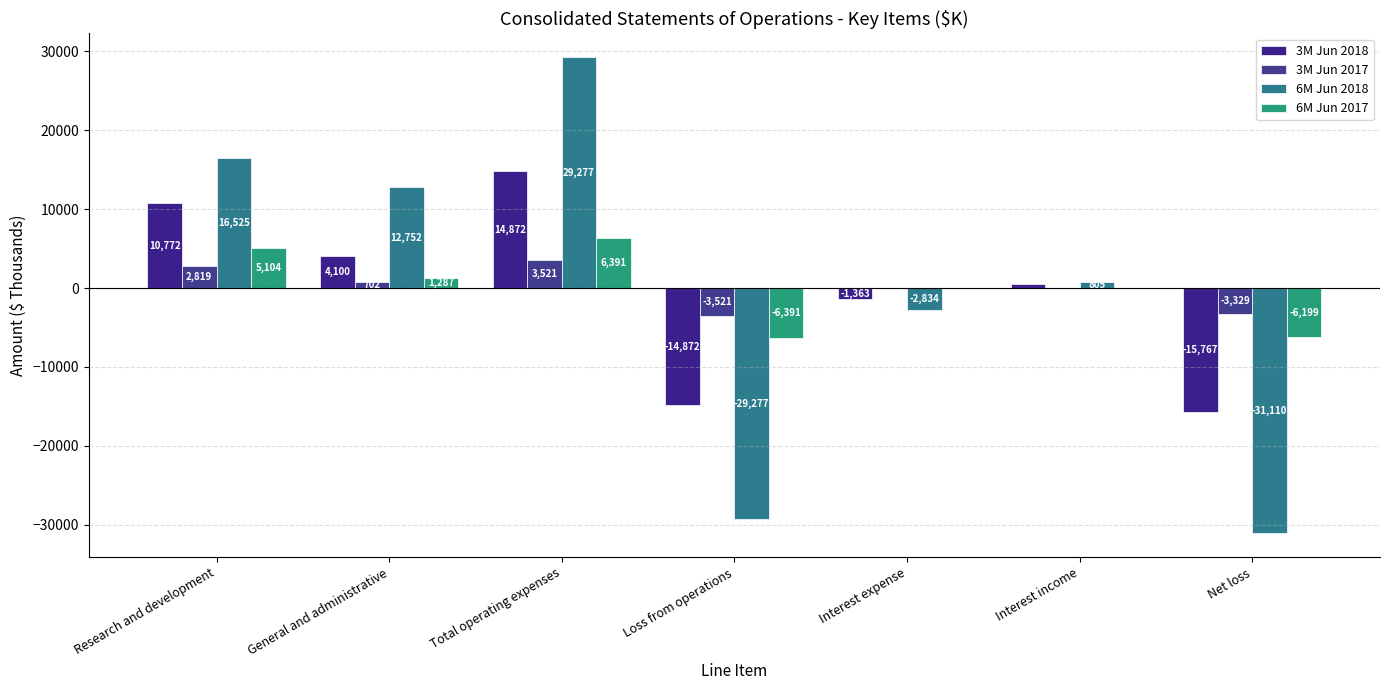

What is the average value of the 6M Jun 2017 series?

27